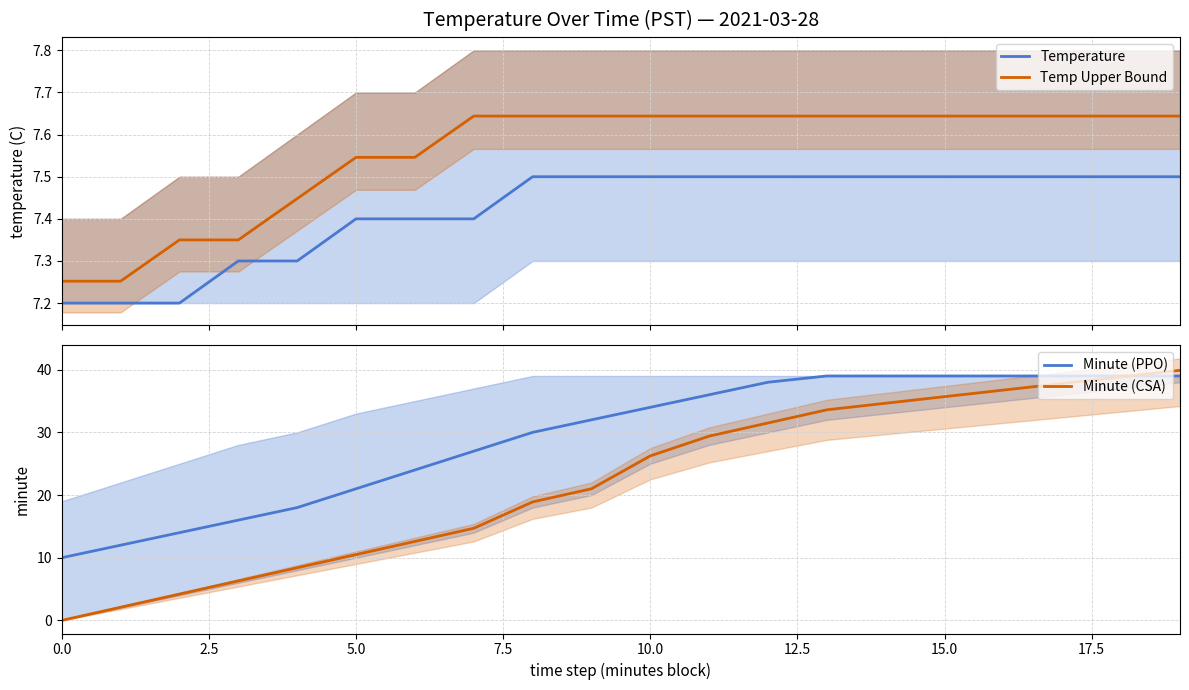

True or false: Temp Upper Bound and Temperature cross at least once.

False